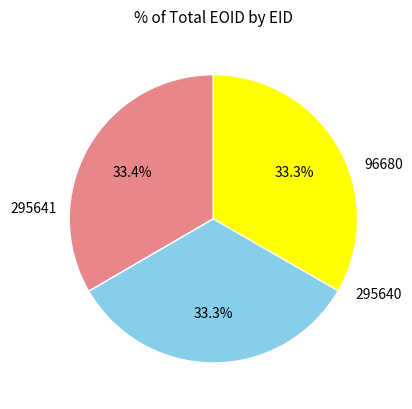

Is there a majority slice in this chart?

No